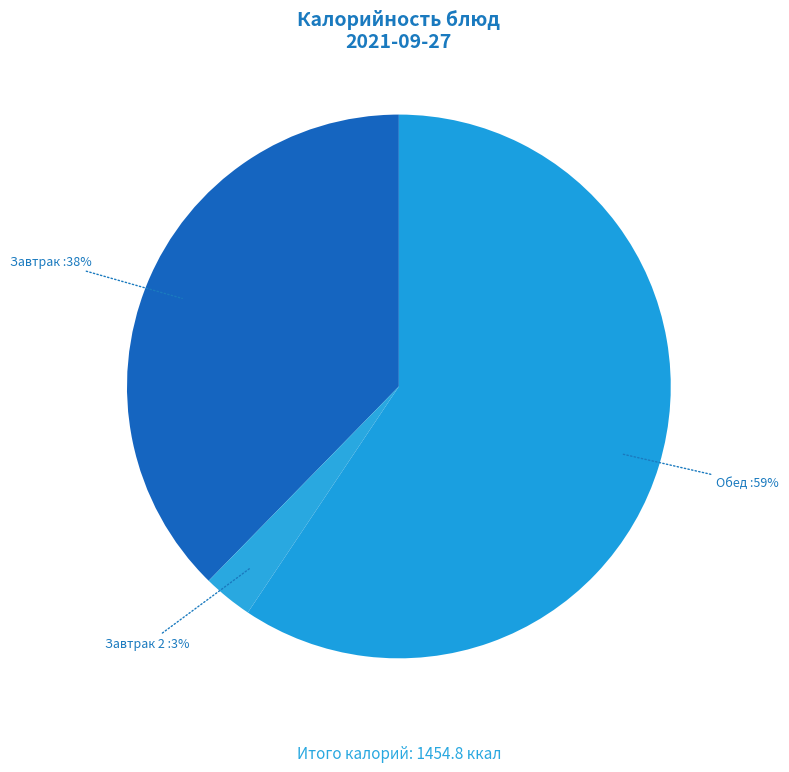

To the nearest percent, what is the difference between the Обед and Завтрак 2 slice percentages?

56%